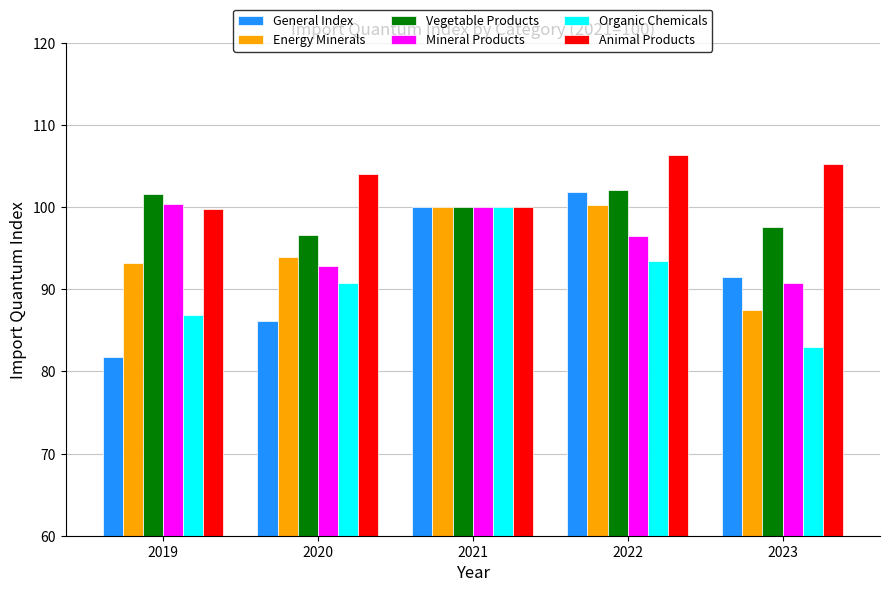

What is the greatest value displayed?

106.4